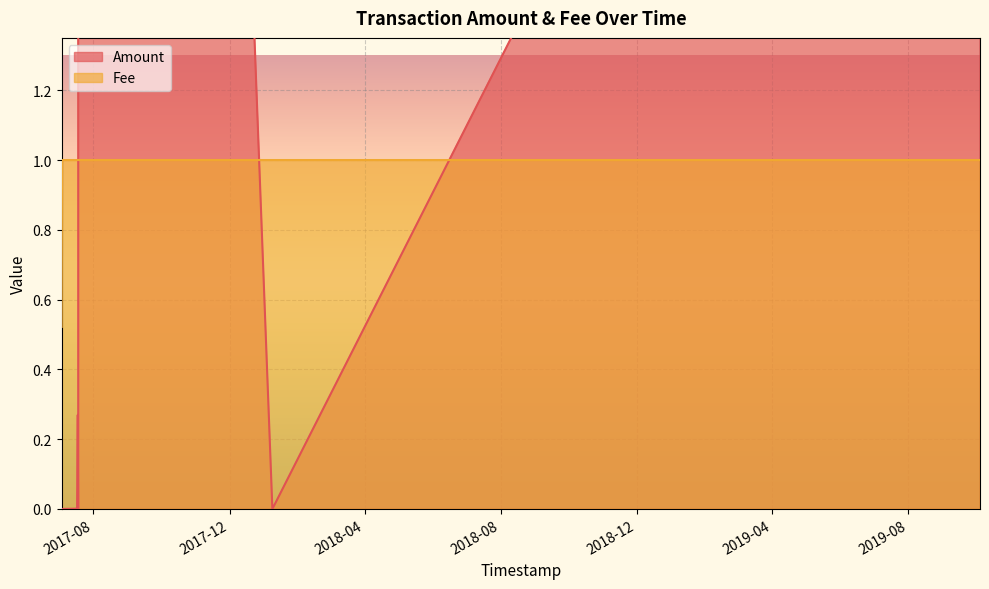

True or false: Fee has a value of 1.0 at 2017-07-18 08:39:16.

True